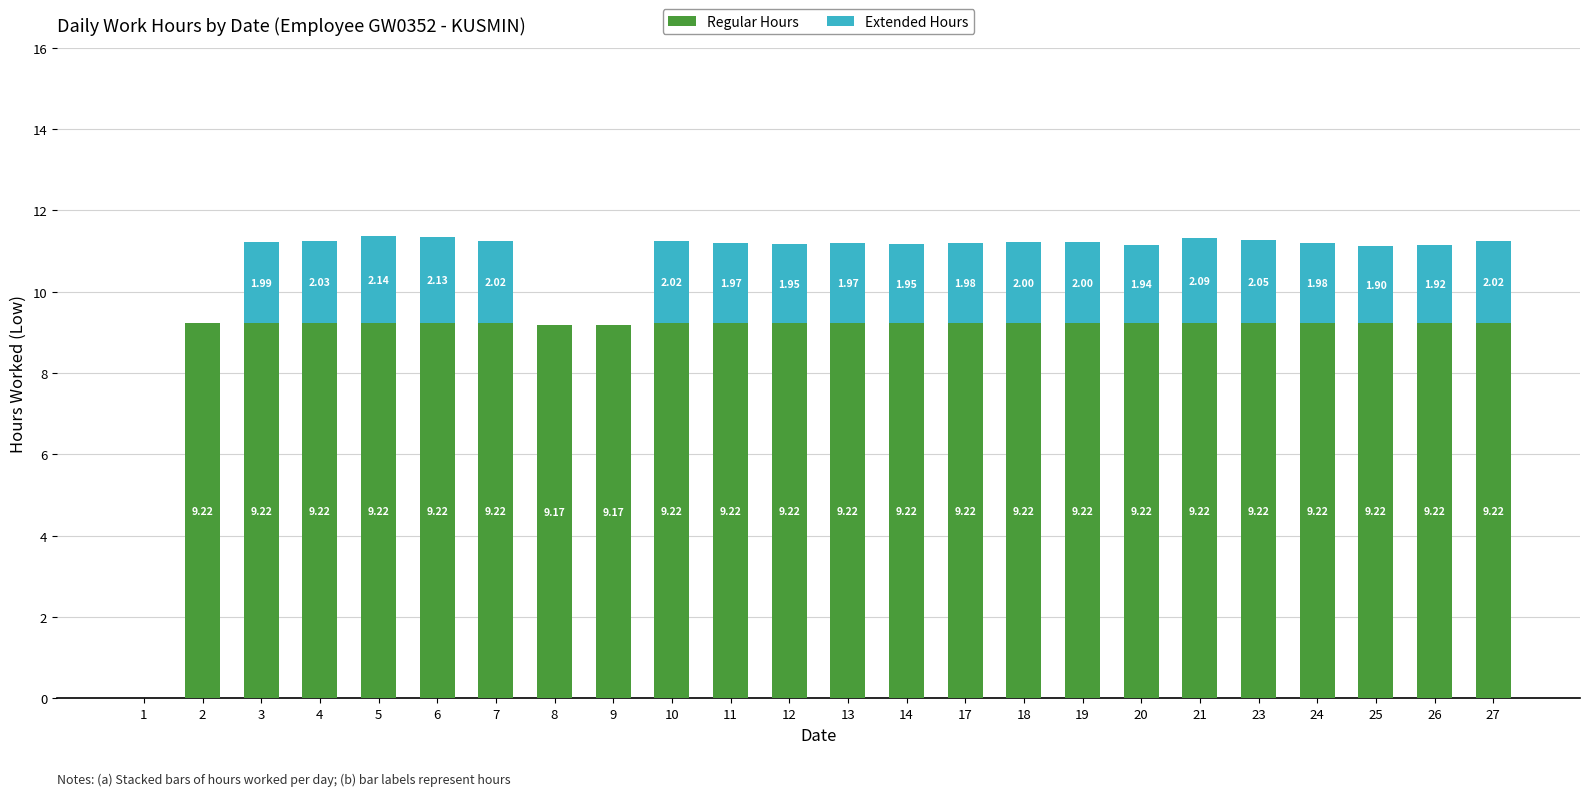

At which category is the sum across all series the highest?

5